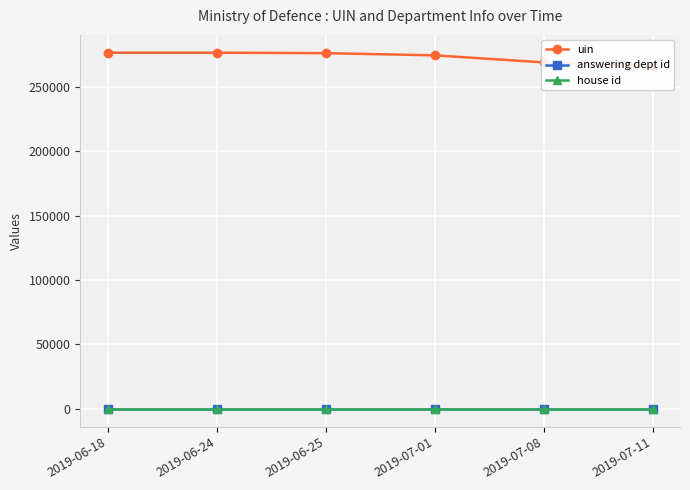

What position from the left is 2019-06-25?

3